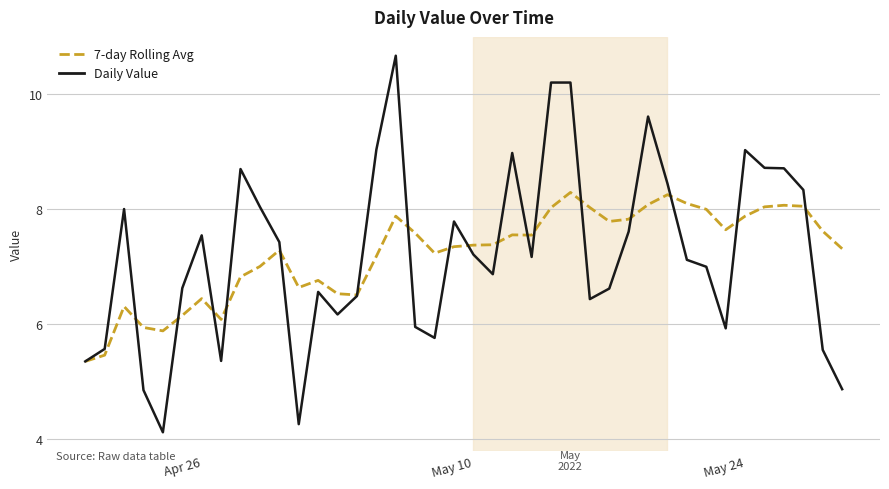

What is the maximum value for Daily Value?

10.7